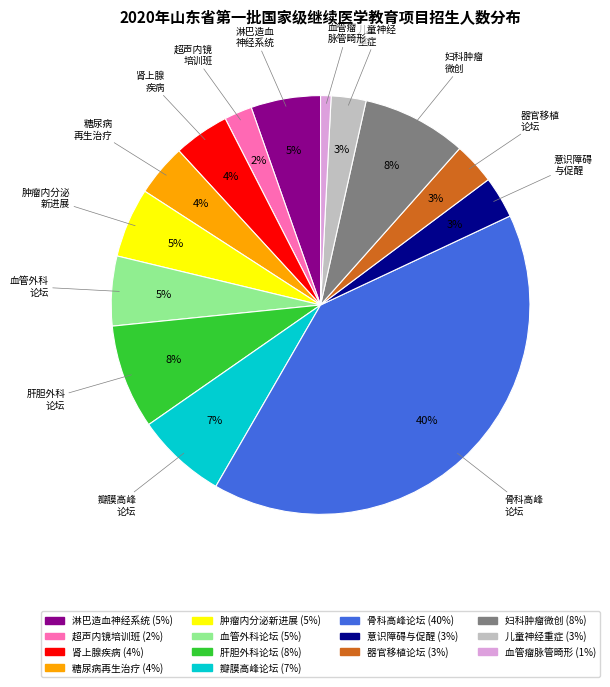

Is there a majority slice in this chart?

No